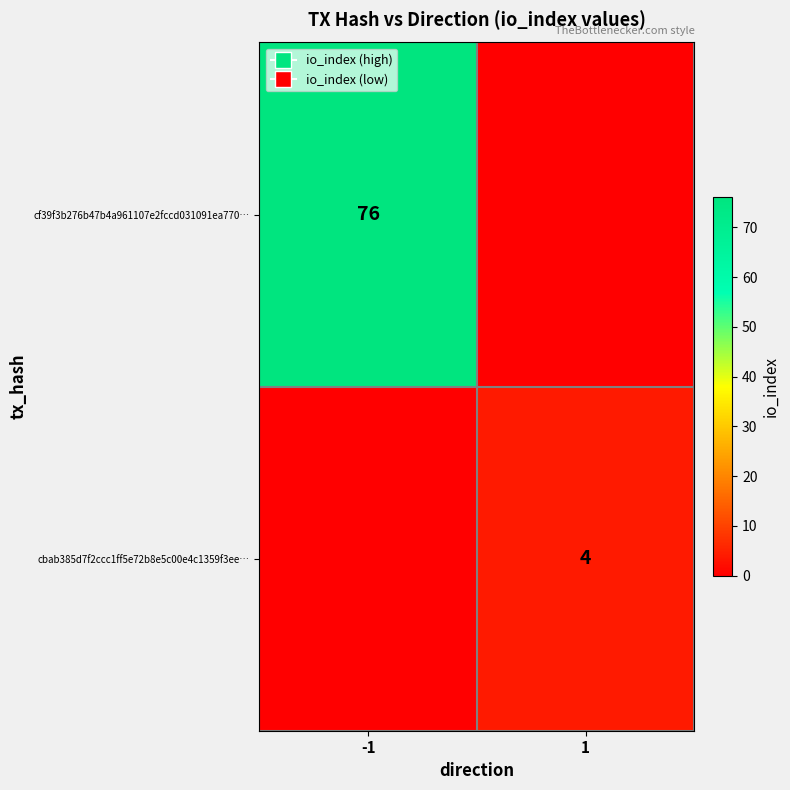

The value of cf39f3b276b47b4a961107e2fccd031091ea770… at -1 is 121. True or false?

False